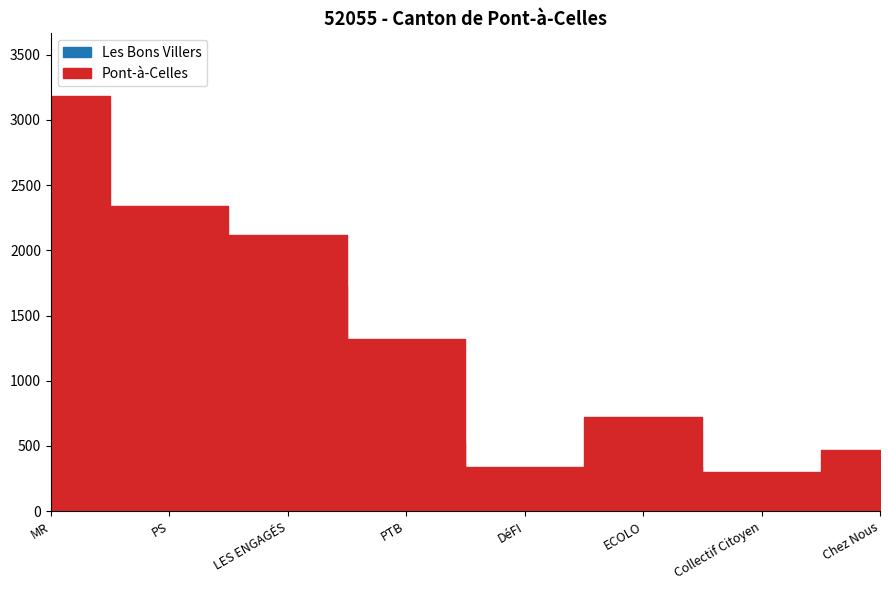

Where is the first local maximum for Les Bons Villers?

LES ENGAGÉS